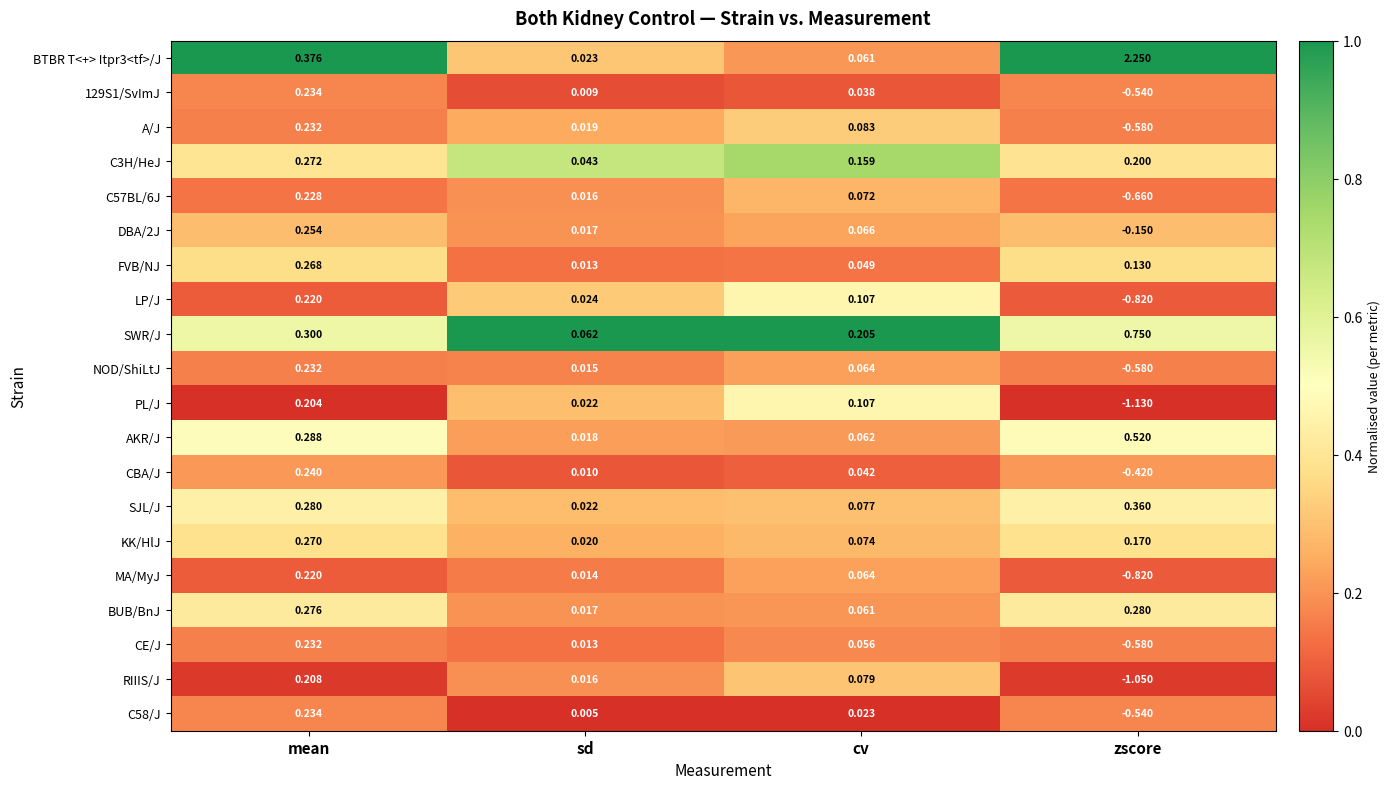

At which label does SJL/J reach its peak?

zscore